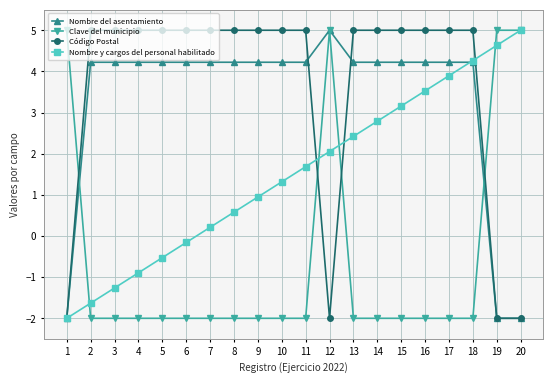

How many negative values does the Código Postal series have?

4